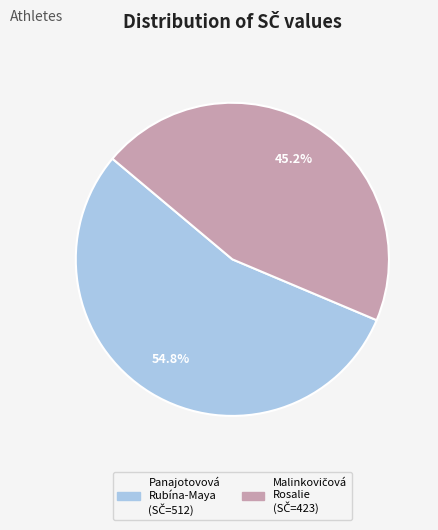

How much of the chart is everything except Panajotovová Rubína-Maya?

45.2%